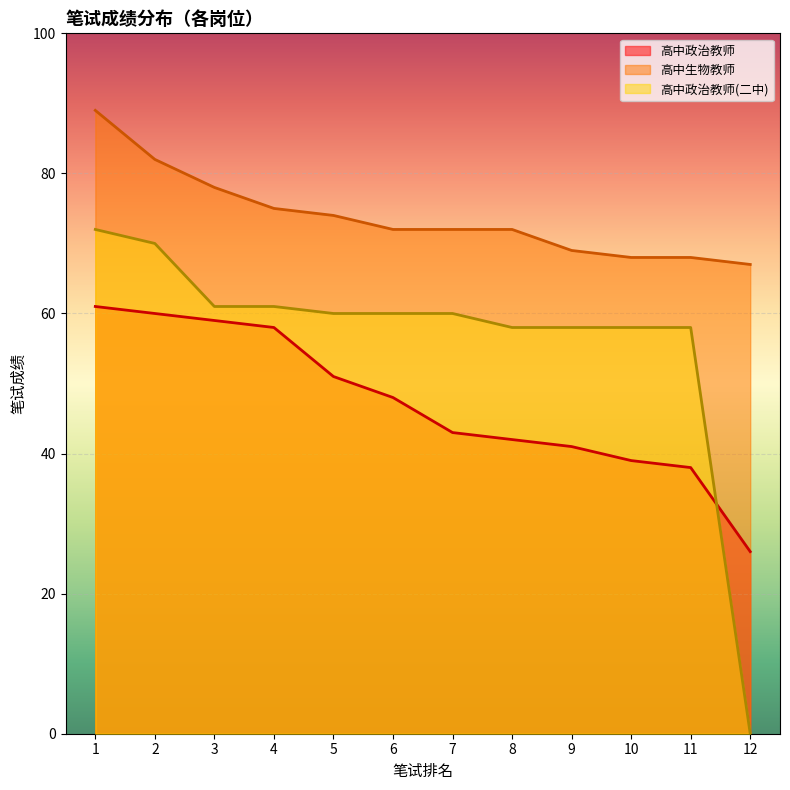

The 高中政治教师 series shows 60 at 2. True or false?

True